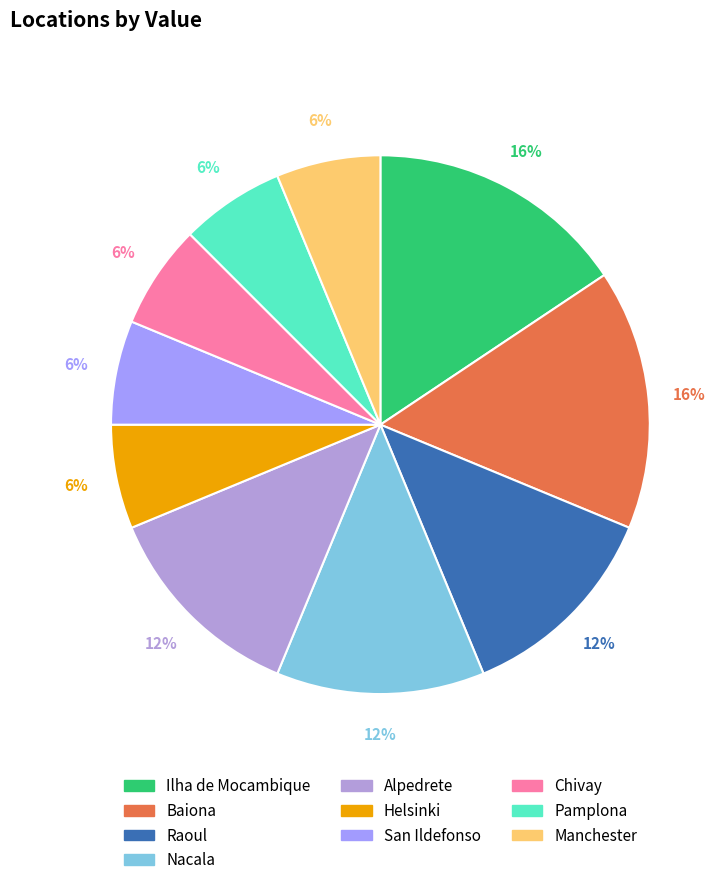

Count the number of slices in the pie.

10